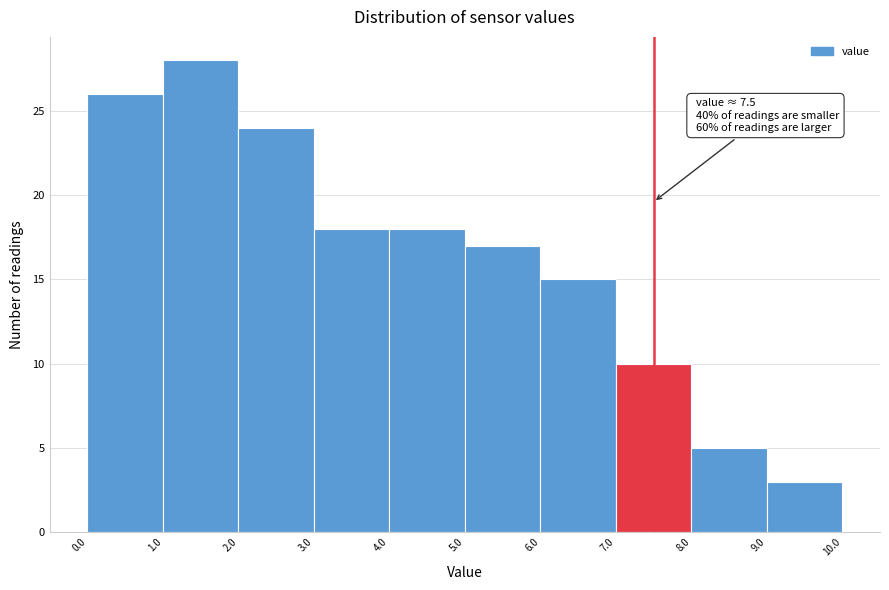

Which range on the x-axis has the tallest bar?

1.0 to 2.0